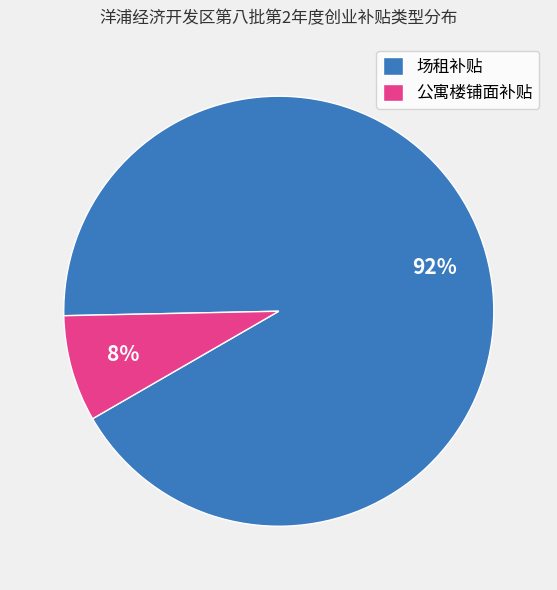

To the nearest percent, what is the average slice percentage?

50%